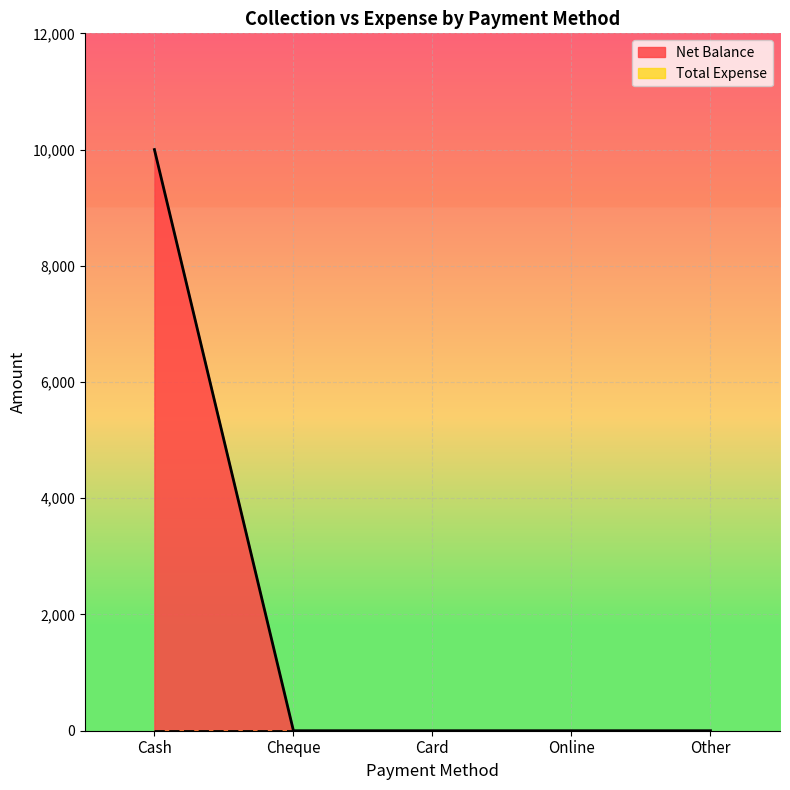

What is the maximum value shown in the chart?

10000